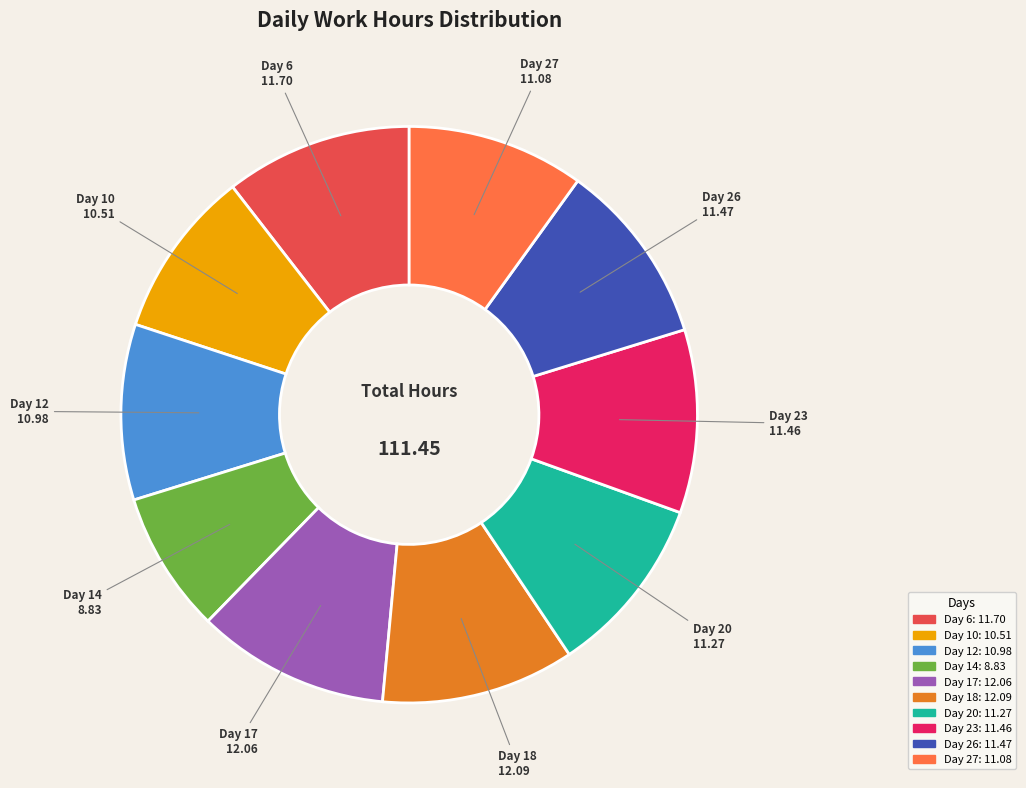

Between Day 17 and Day 12, which is larger?

Day 17